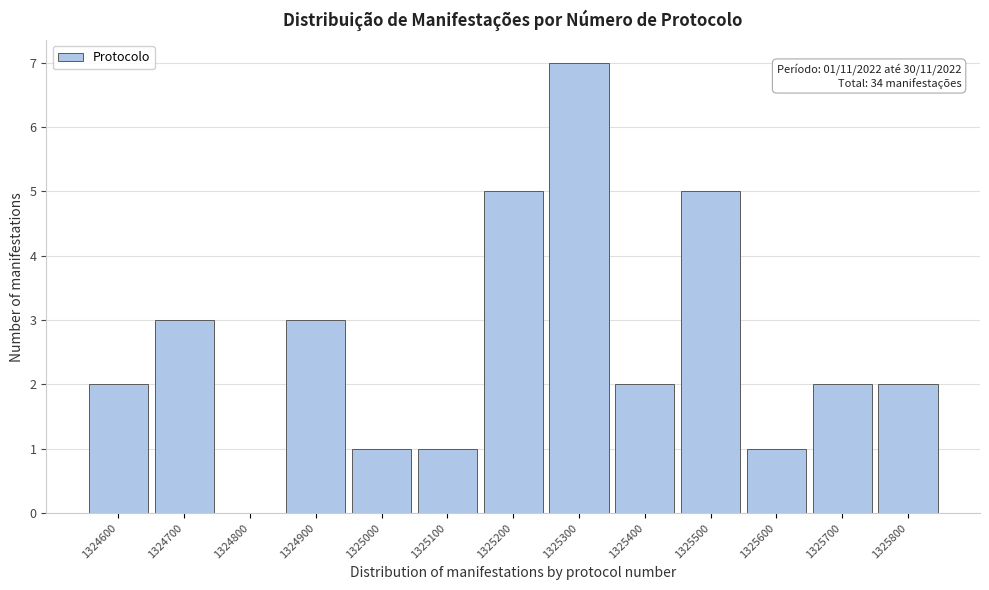

Reading left to right, transcribe all the data shown in this chart.

1324600=2	1324700=3	1324800=0	1324900=3	1325000=1	1325100=1	1325200=5	1325300=7	1325400=2	1325500=5	1325600=1	1325700=2	1325800=2